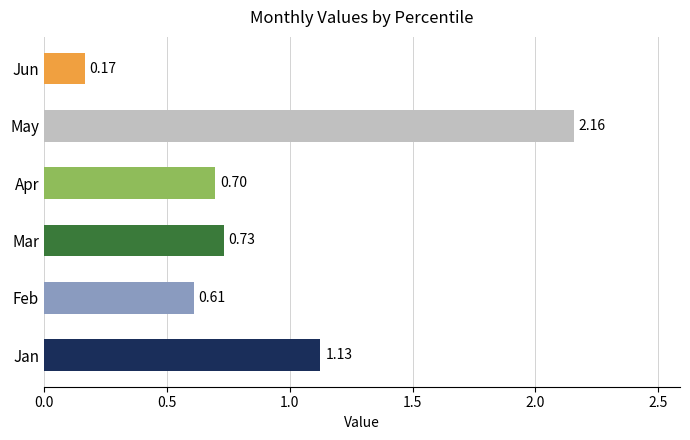

Rank the categories by value from highest to lowest.

May, Jan, Mar, Apr, Feb, Jun